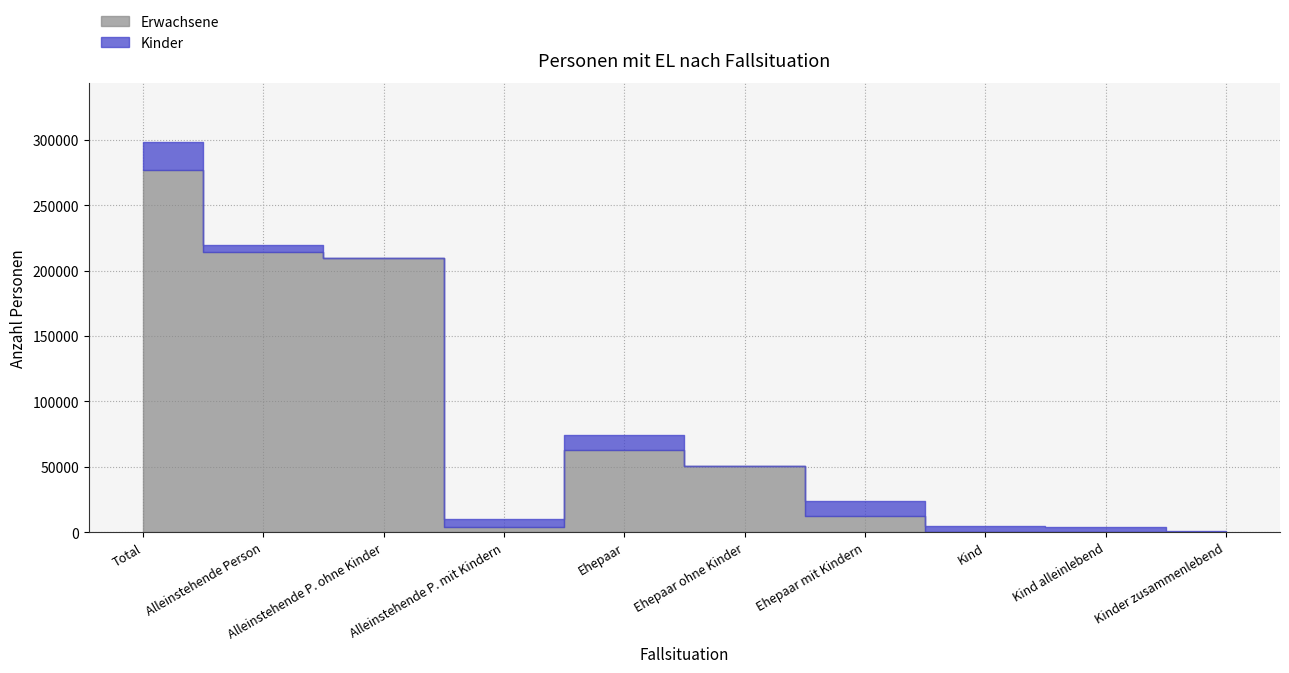

Which series has the largest range (max minus min)?

Erwachsene